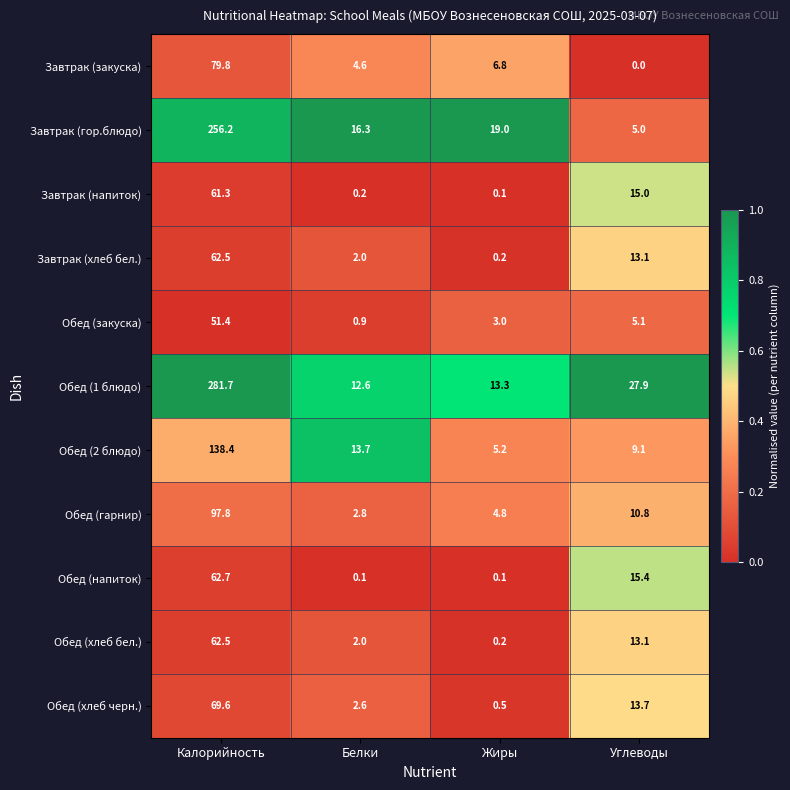

What is the difference between the highest and lowest values at Жиры?

18.9